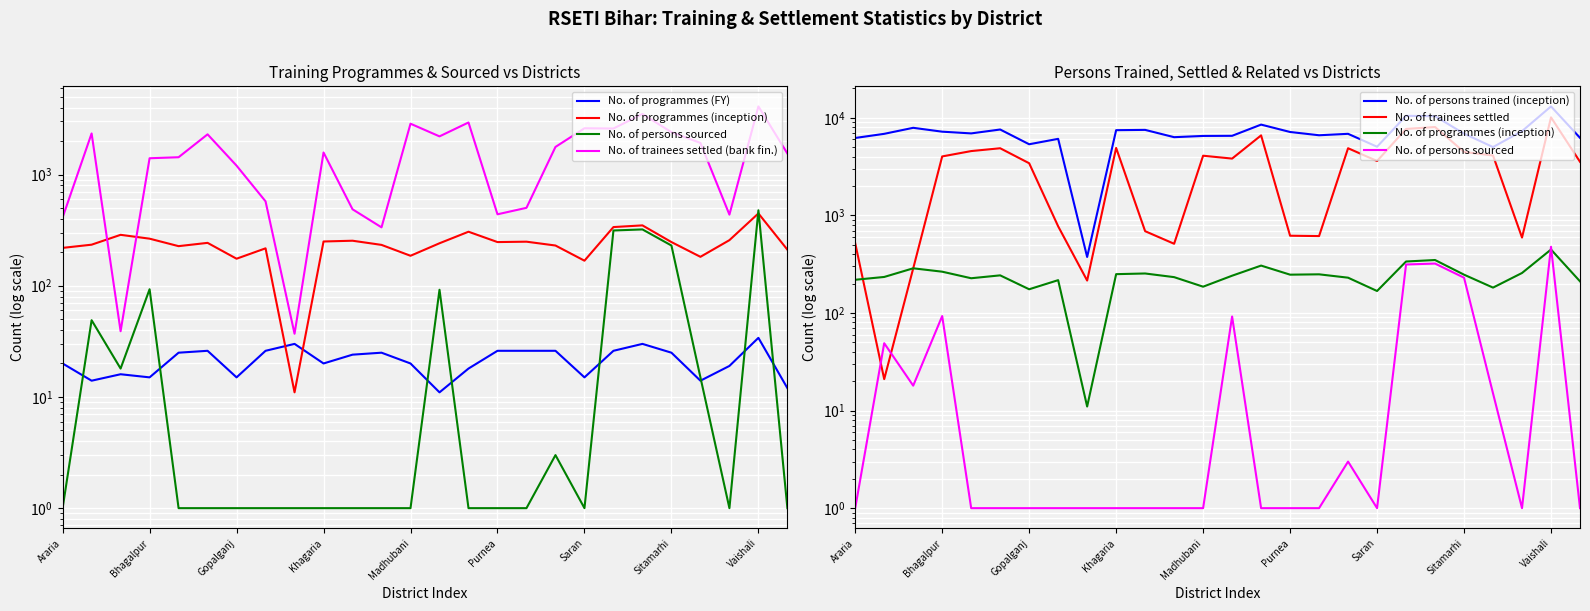

What is the average value of the No. of persons trained (inception) series?

7021